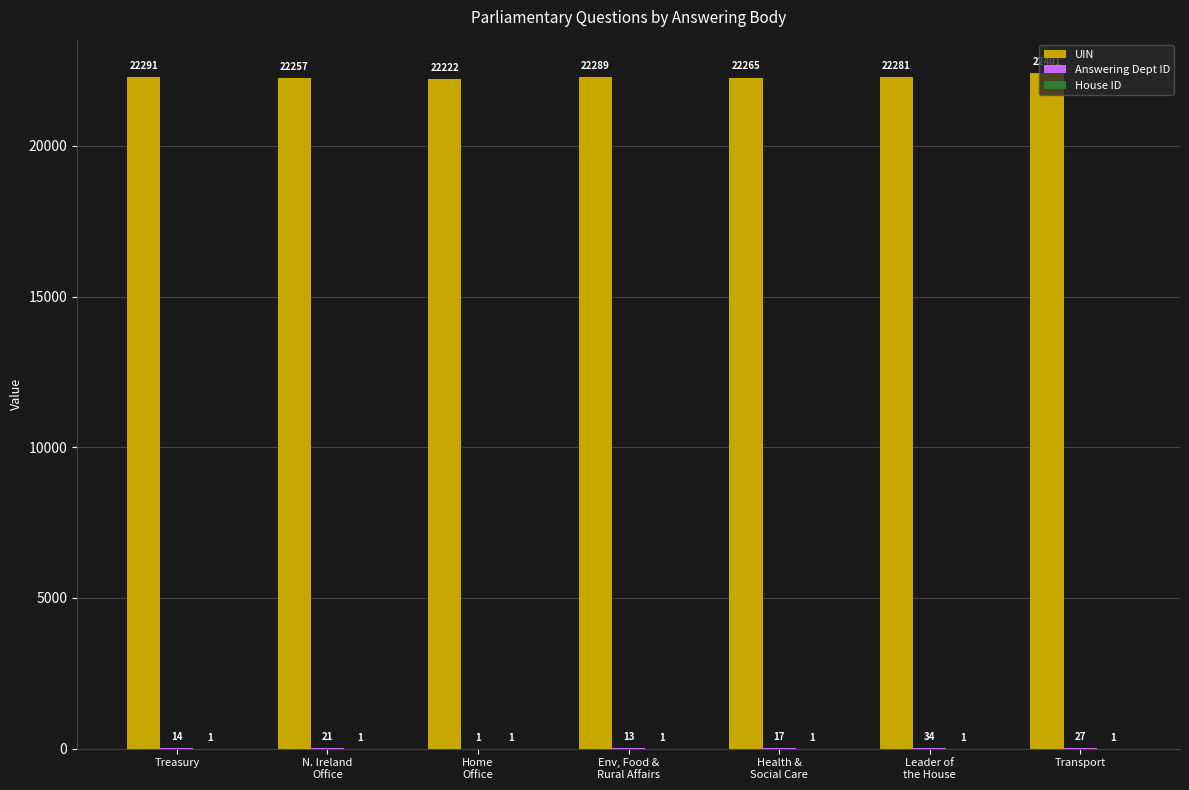

What is the sum of all UIN values?

156006